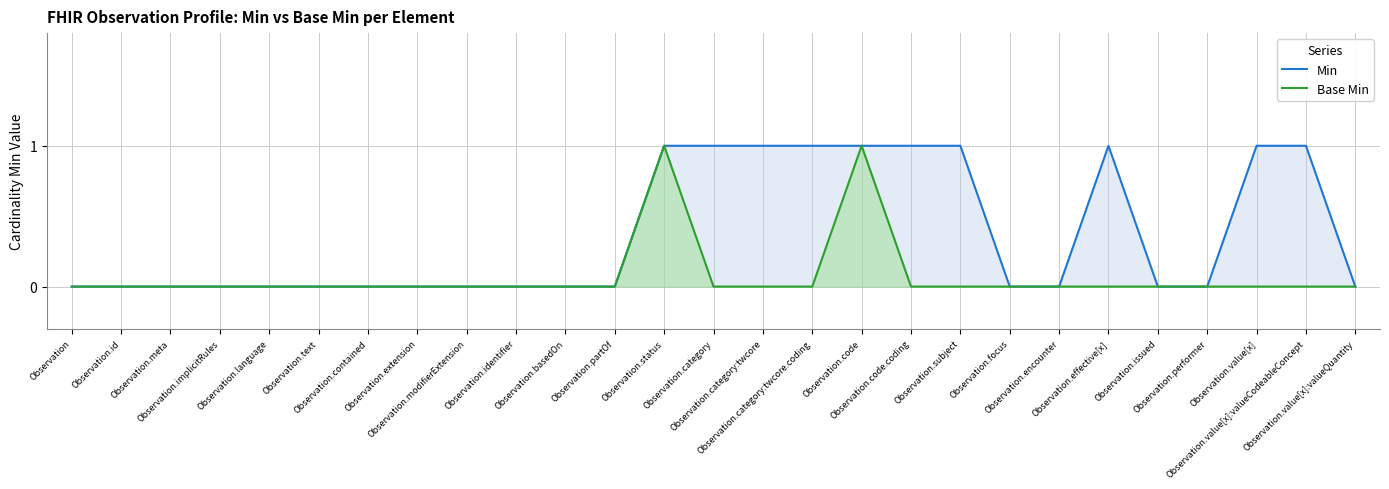

At which category does Min reach its first local peak?

Observation.effective[x]